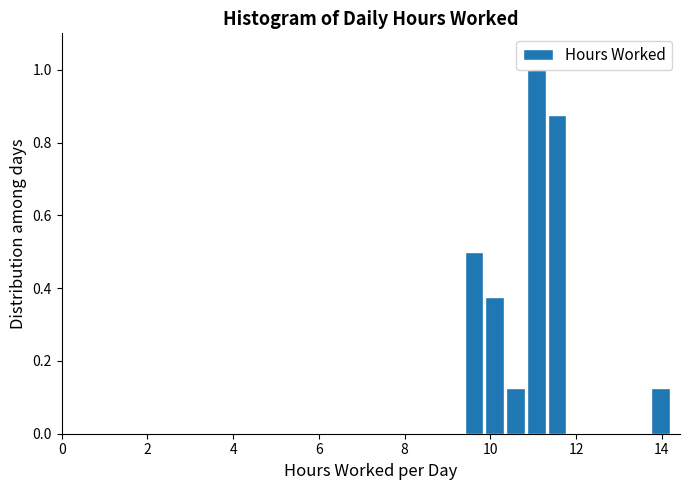

Around what value on the x-axis is the tallest bar? Give the approximate position of its centre, as read against the axis.

11.0